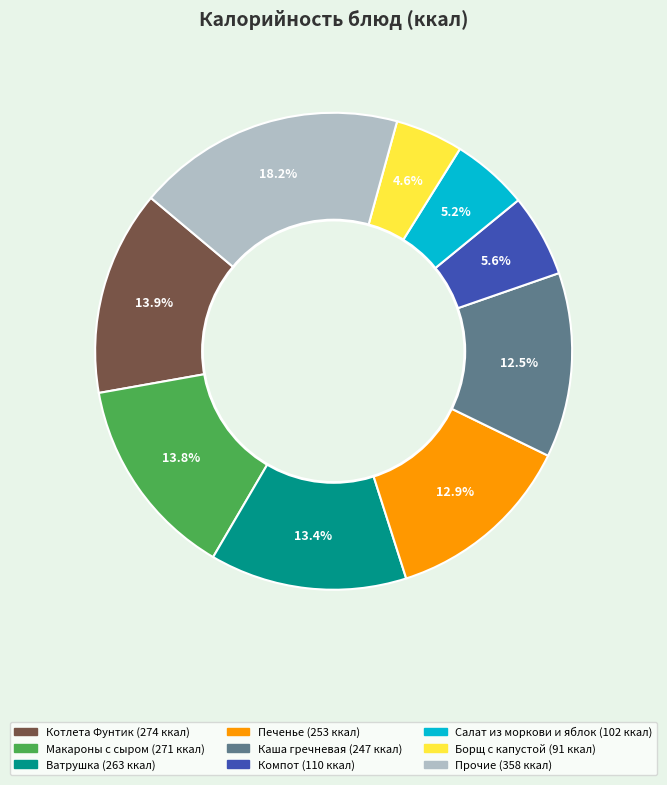

Is there a majority slice in this chart?

No